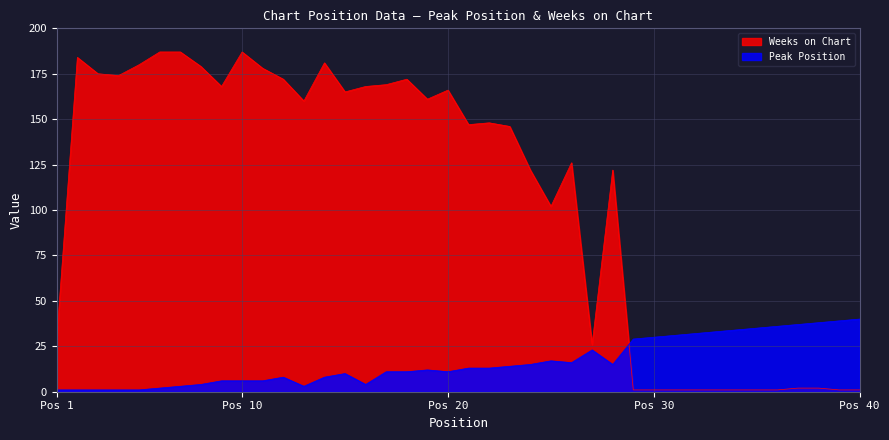

How many interior local peaks does the Peak Position series have?

5